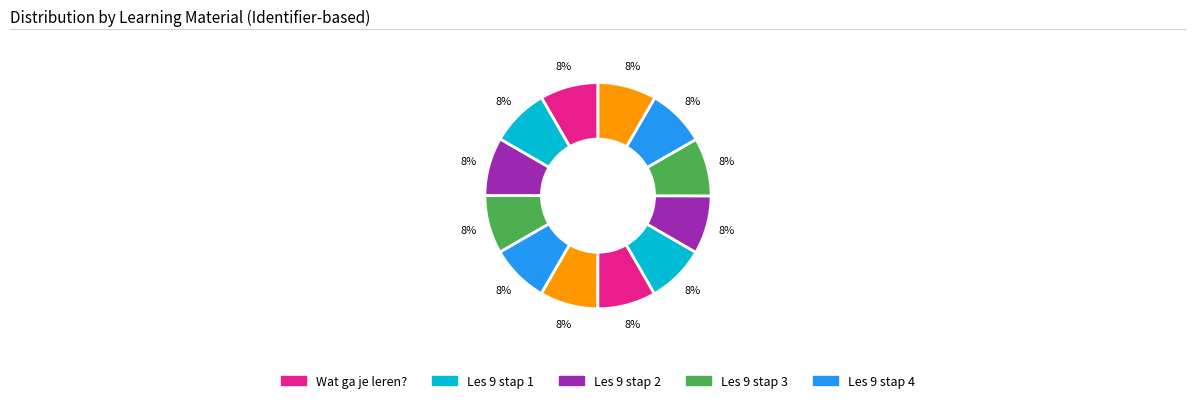

Count the number of slices in the pie.

12